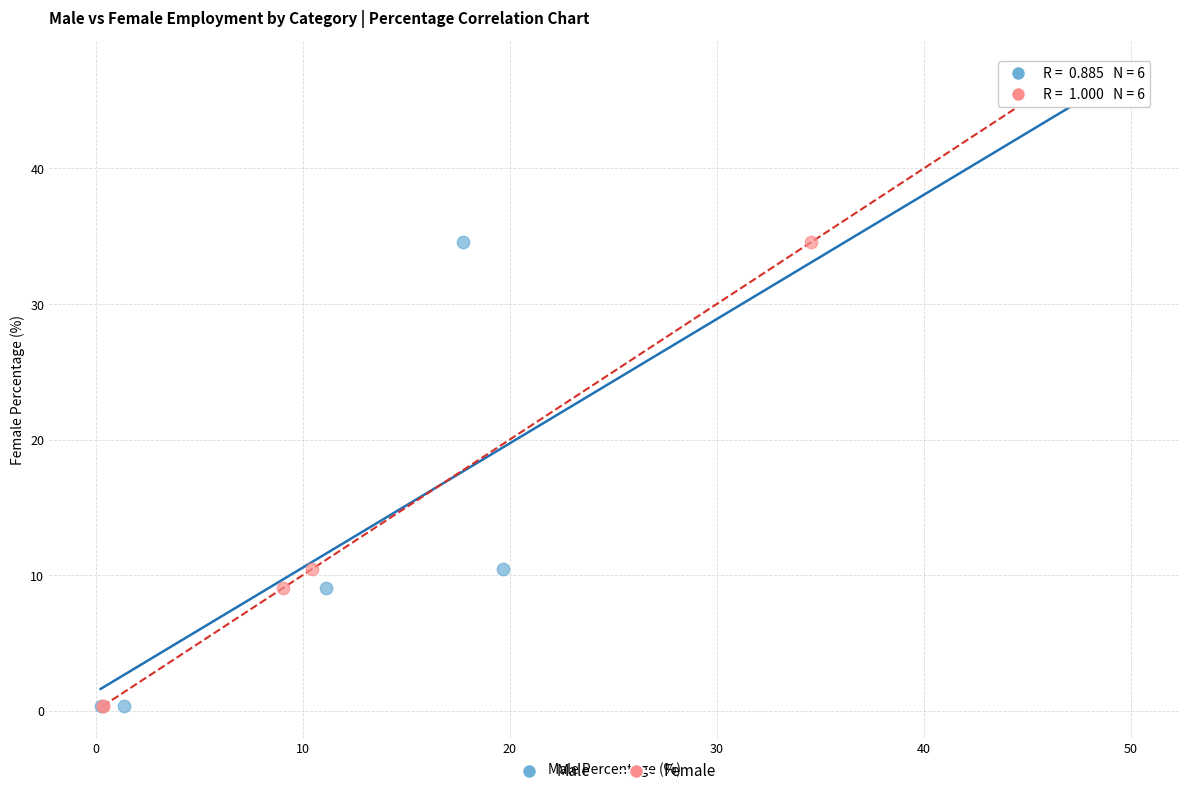

What are all the series names shown in the legend?

Male, Female